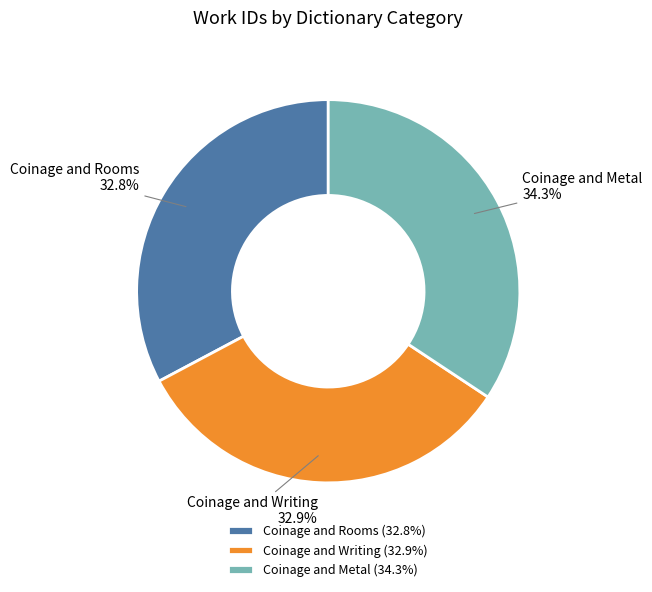

How many slices are in this pie chart?

3